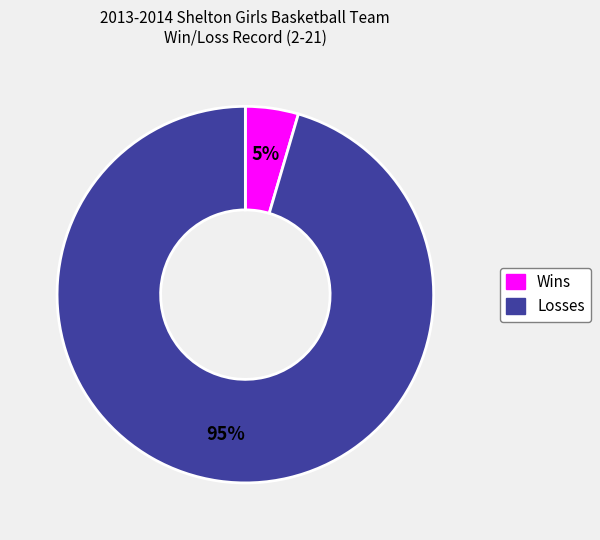

To the nearest percent, what is the average slice percentage?

50%